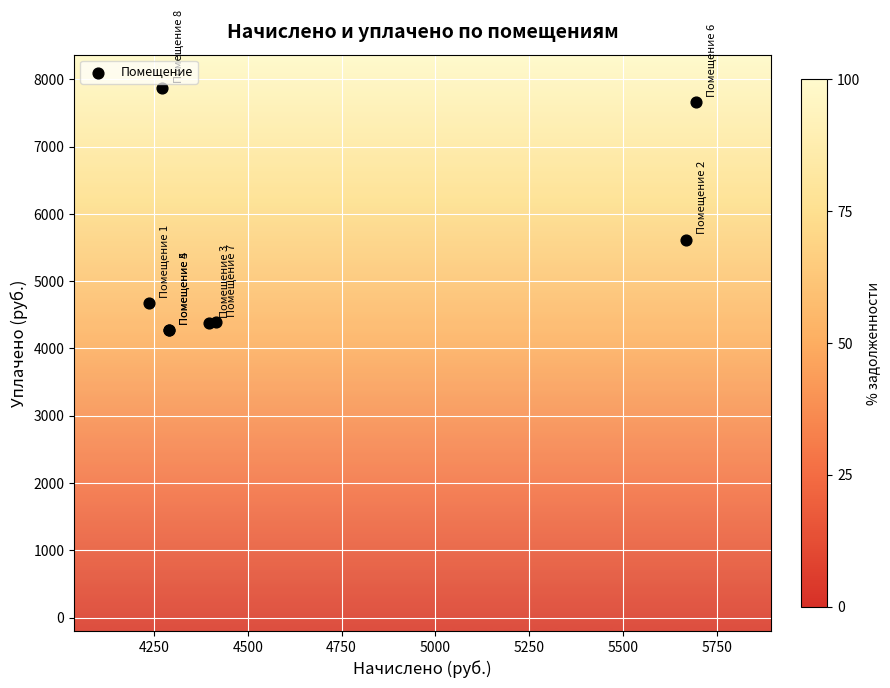

What Y value in the scatter plot is closest to 6069?

5618.9